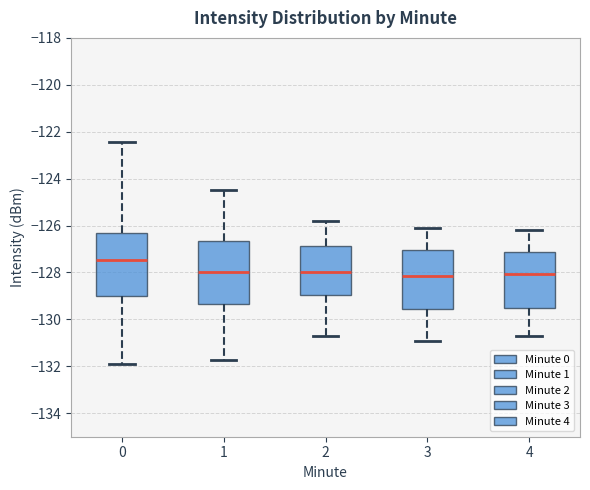

Reading left to right, transcribe this box plot: for each box, give where its median line is, the range the box spans, and where its two whiskers end, as read against the y-axis. The values are not printed on the chart, so give them approximately, as read against the axis.

0: median -127.4, box -129.0 to -126.4, whiskers -131.8 to -122.4
1: median -128.0, box -129.4 to -126.6, whiskers -131.8 to -124.4
2: median -128.0, box -129.0 to -126.8, whiskers -130.6 to -125.8
3: median -128.2, box -129.6 to -127.0, whiskers -130.8 to -126.0
4: median -128.0, box -129.6 to -127.2, whiskers -130.6 to -126.2